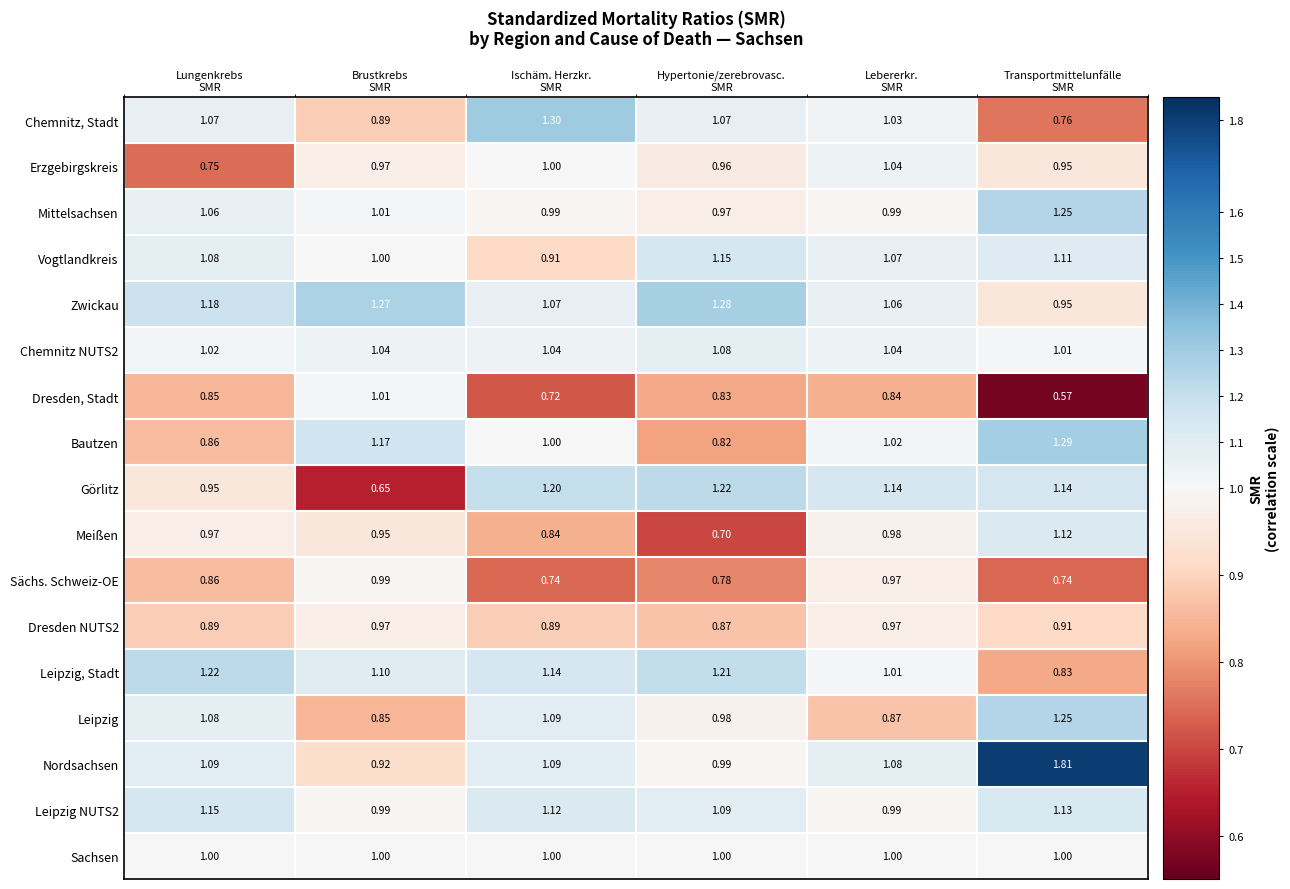

Which series has the widest spread of values?

Nordsachsen